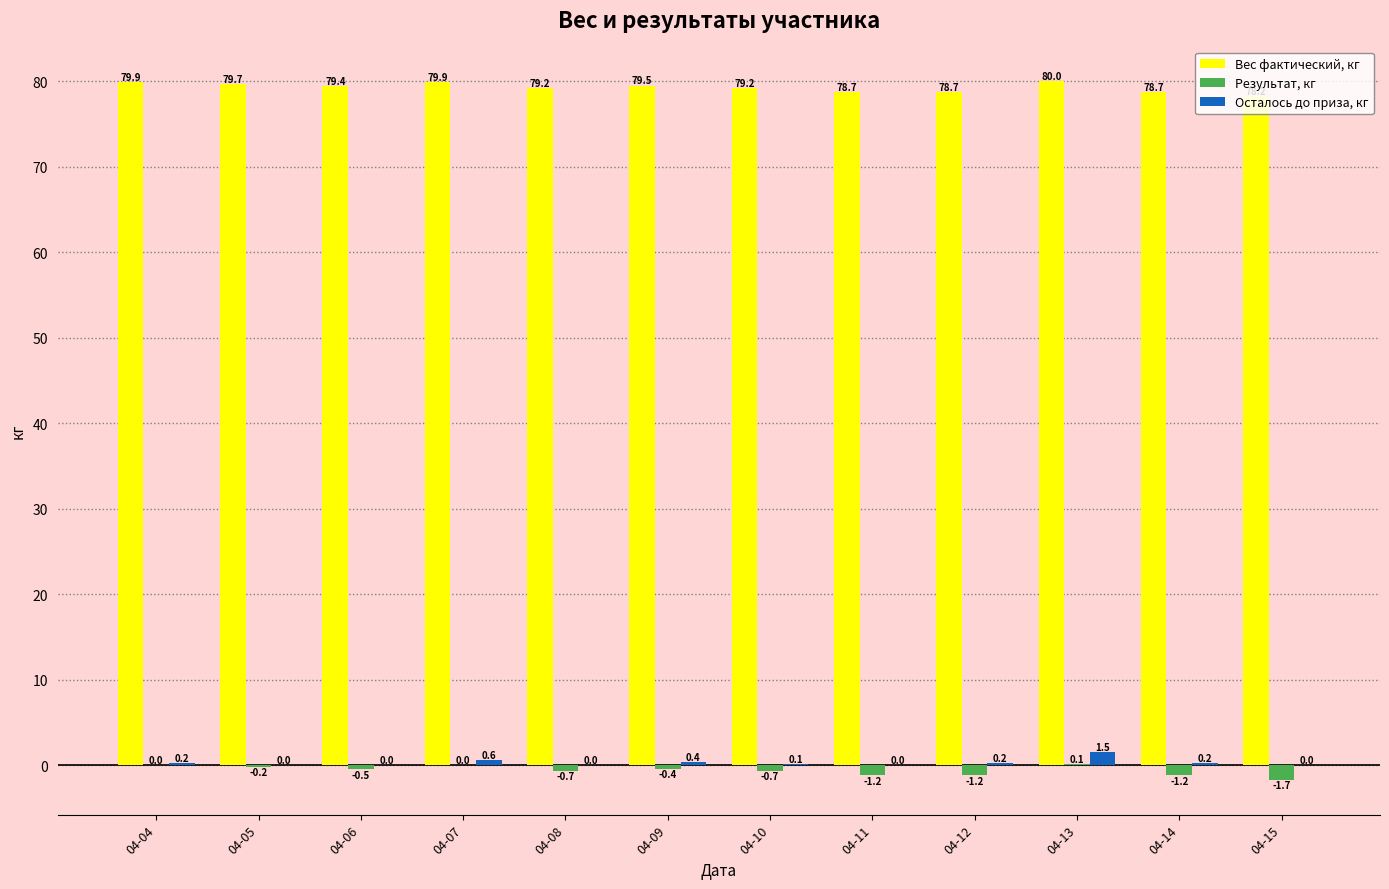

The Осталось до приза, кг series shows 0.0 at 04-15. True or false?

True